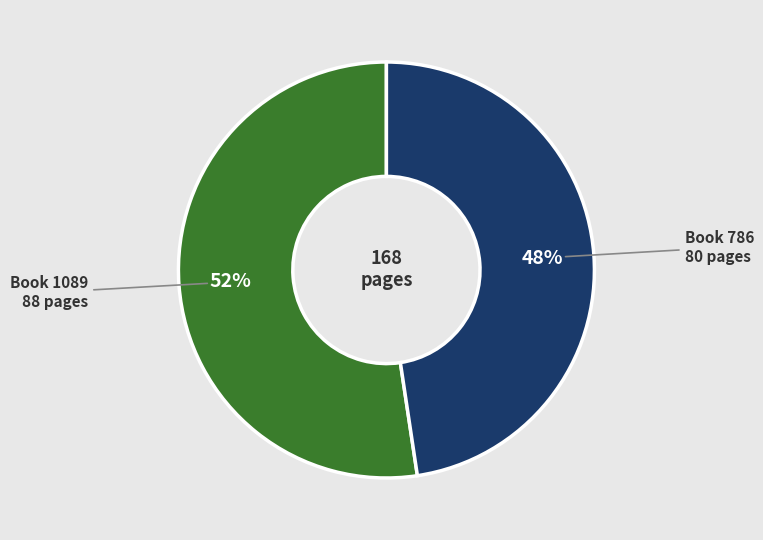

To the nearest percent, what is the average slice percentage?

50%